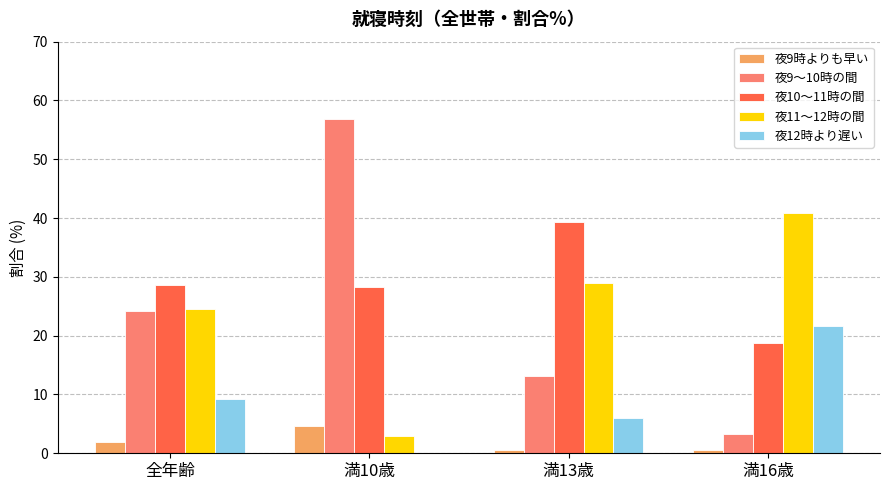

Between 全年齢 and 満10歳, which series saw the biggest shift?

夜9～10時の間